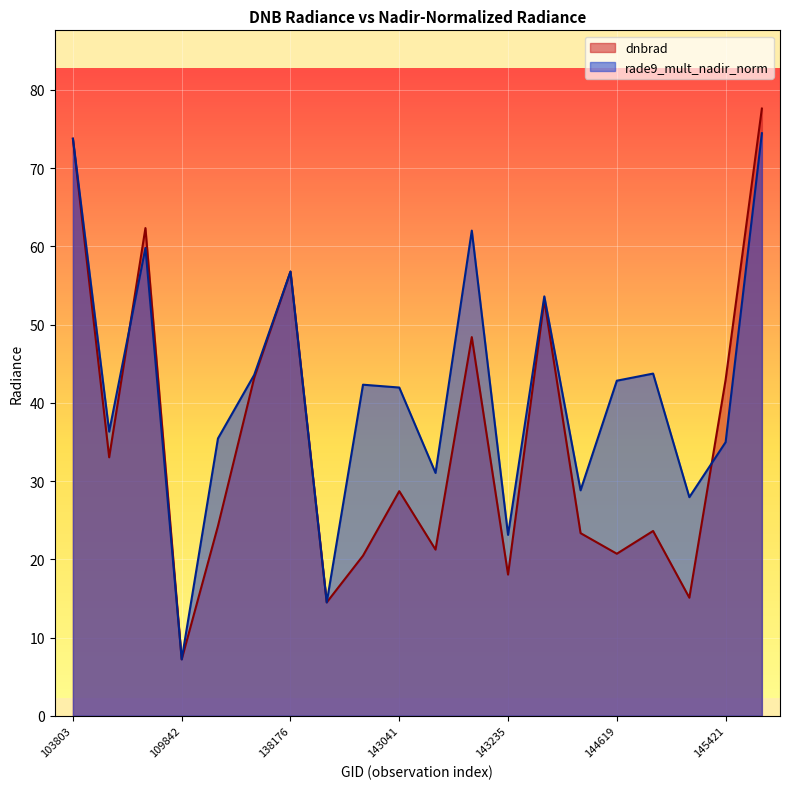

What is the maximum value for dnbrad?

77.6